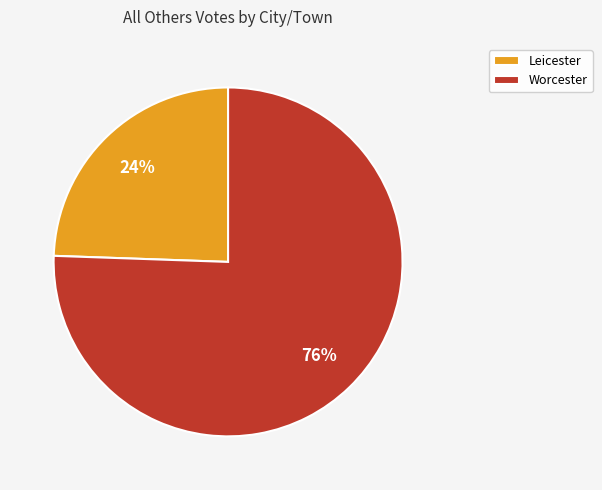

Between Worcester and Leicester, which is larger?

Worcester